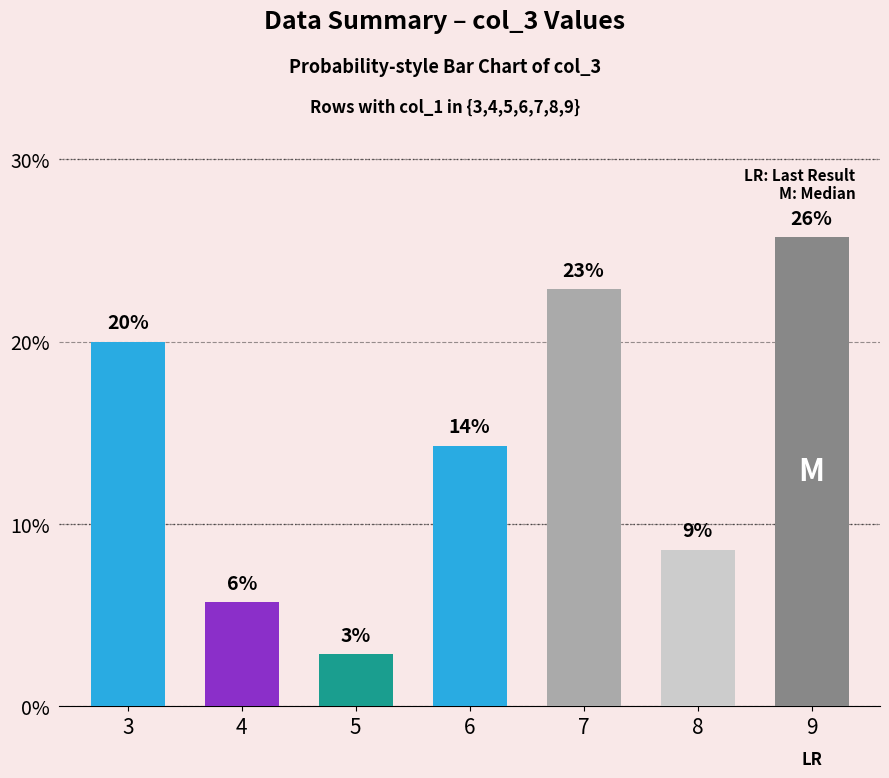

Does the chart contain any negative values?

No